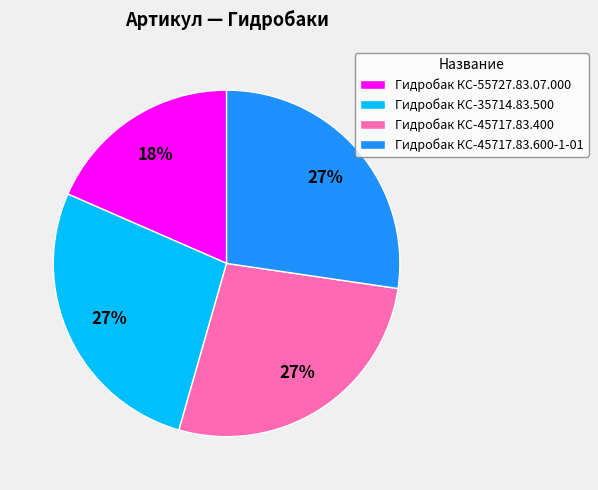

Is there any slice that represents more than half of the pie?

No